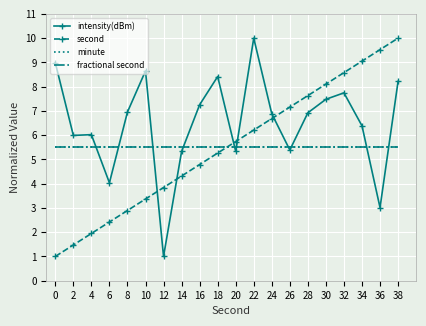

How many data points in second are less than 5?

9